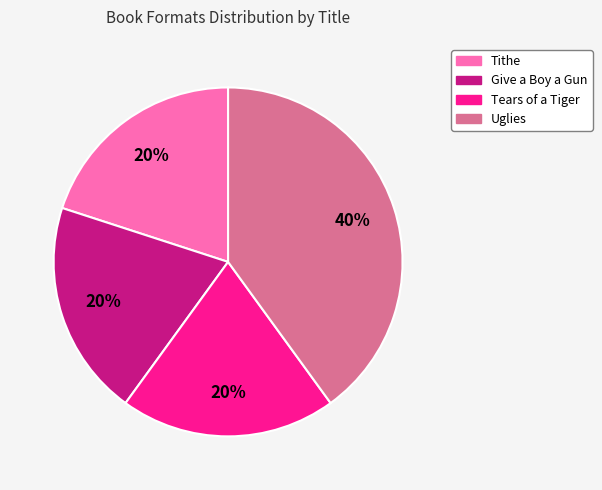

Is Tithe the majority of the pie?

No